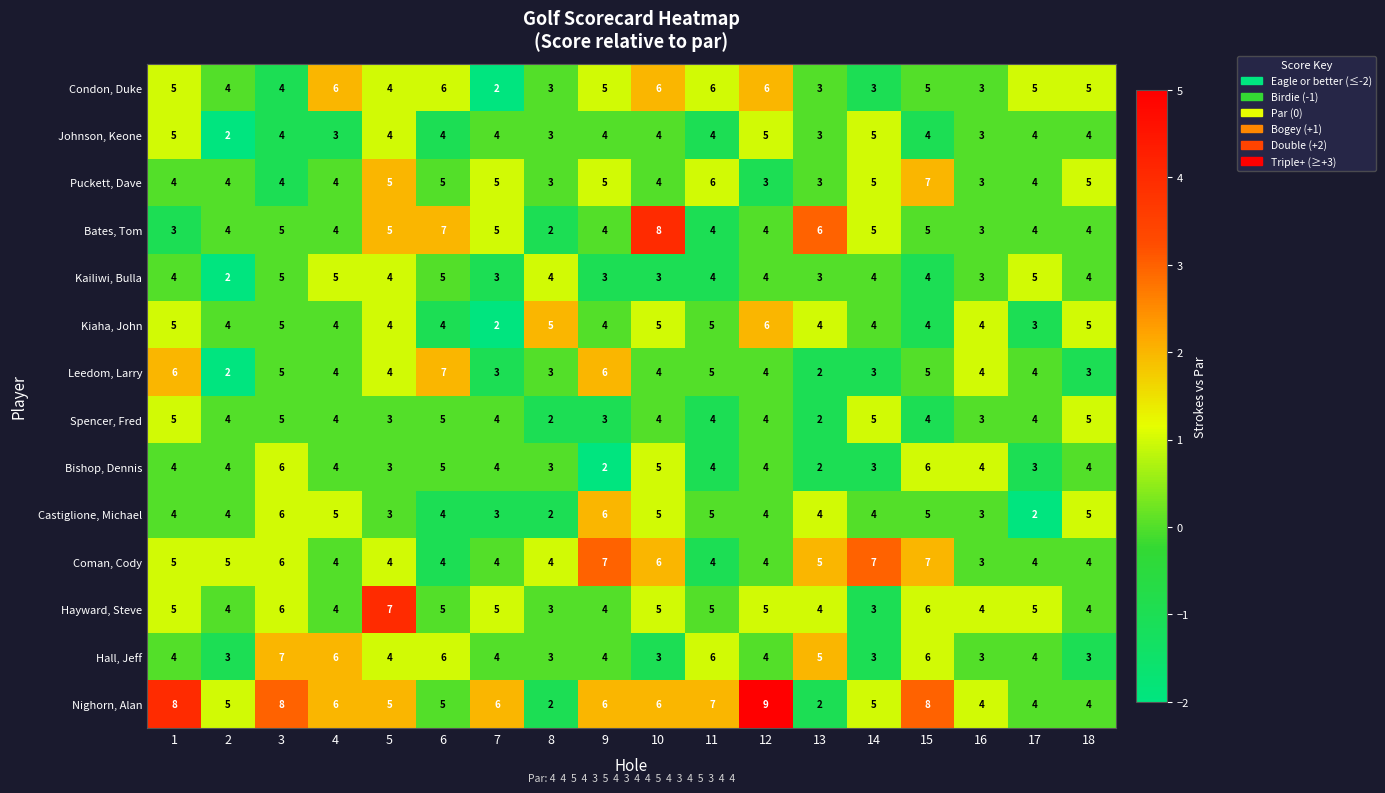

At which label does Puckett, Dave reach its peak?

15